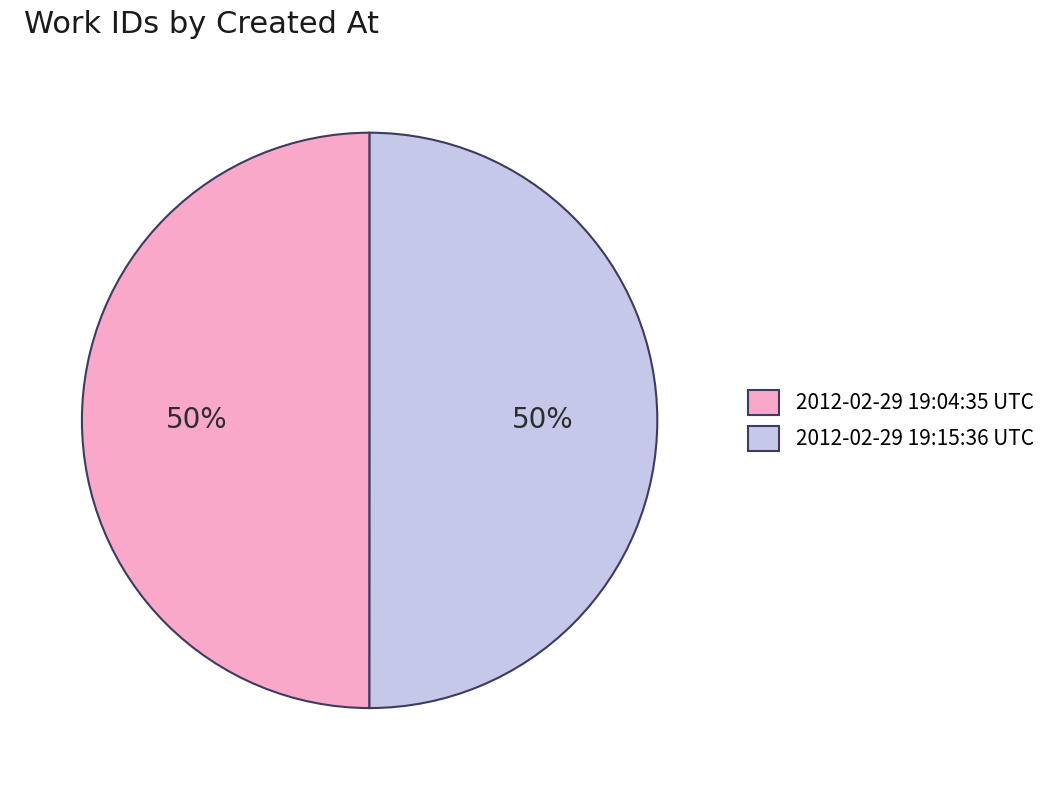

Count the number of slices in the pie.

2